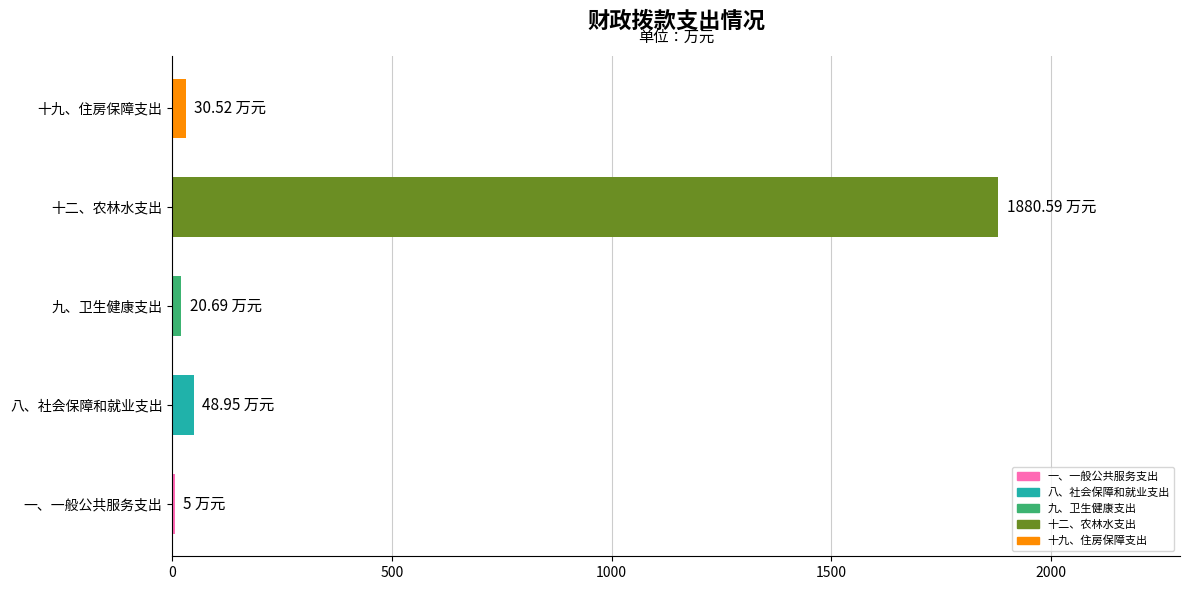

What is the sum of all values?

1985.8